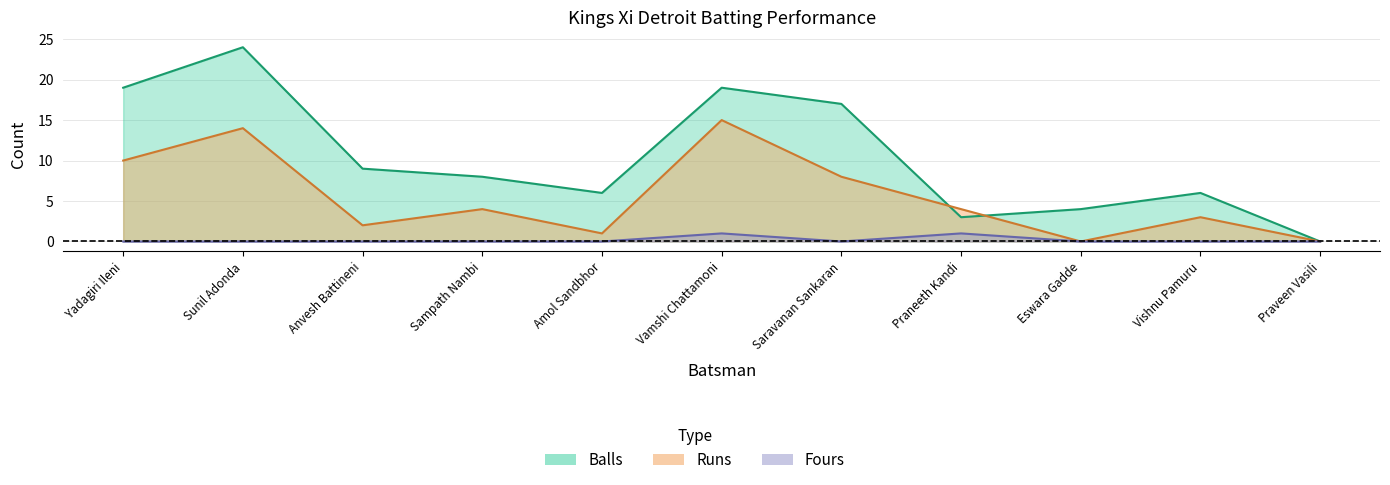

Read the Runs value at Vishnu Pamuru.

3